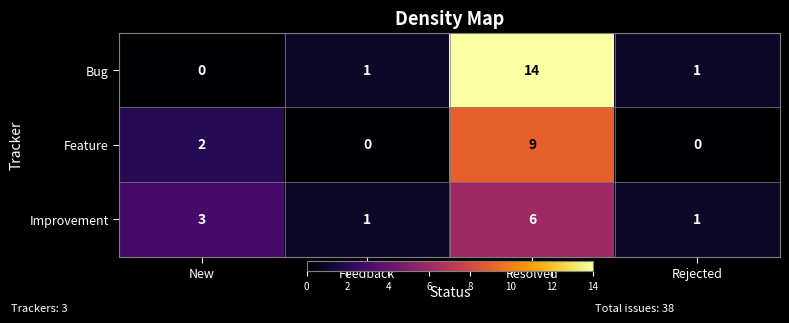

What is the maximum value shown in the chart?

14